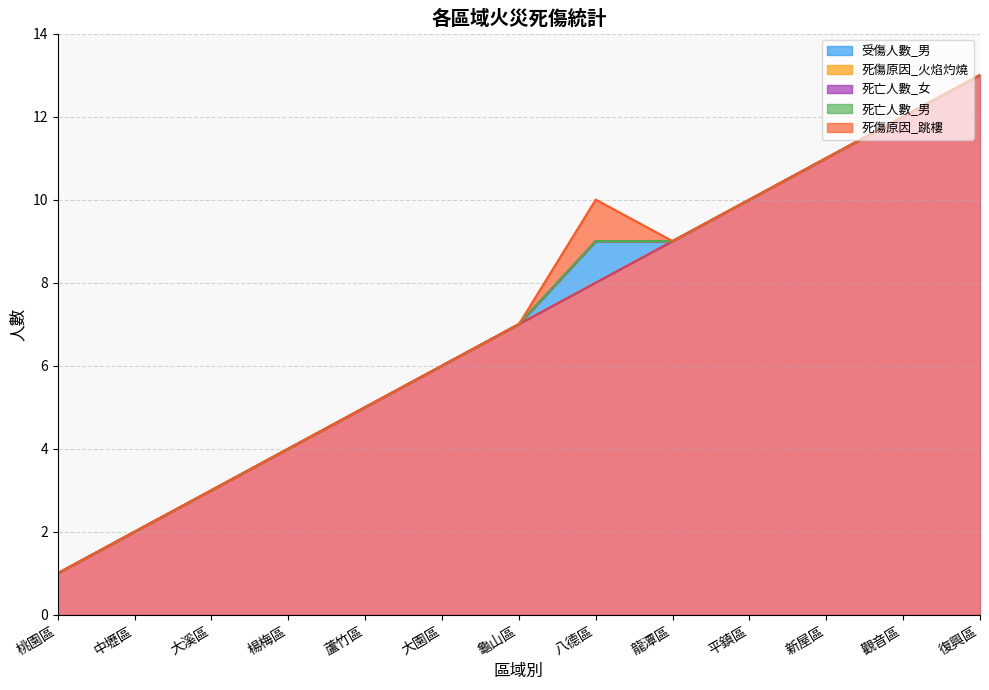

The 死傷原因_跳樓 series shows 13 at 復興區. True or false?

True